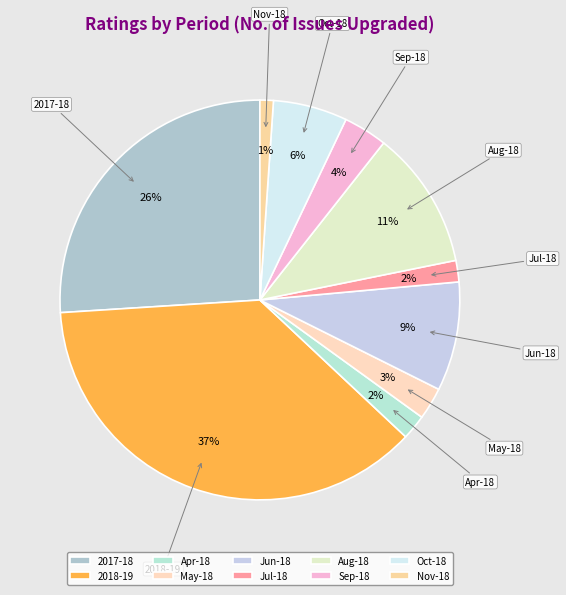

To the nearest percent, what is the average slice percentage?

10%